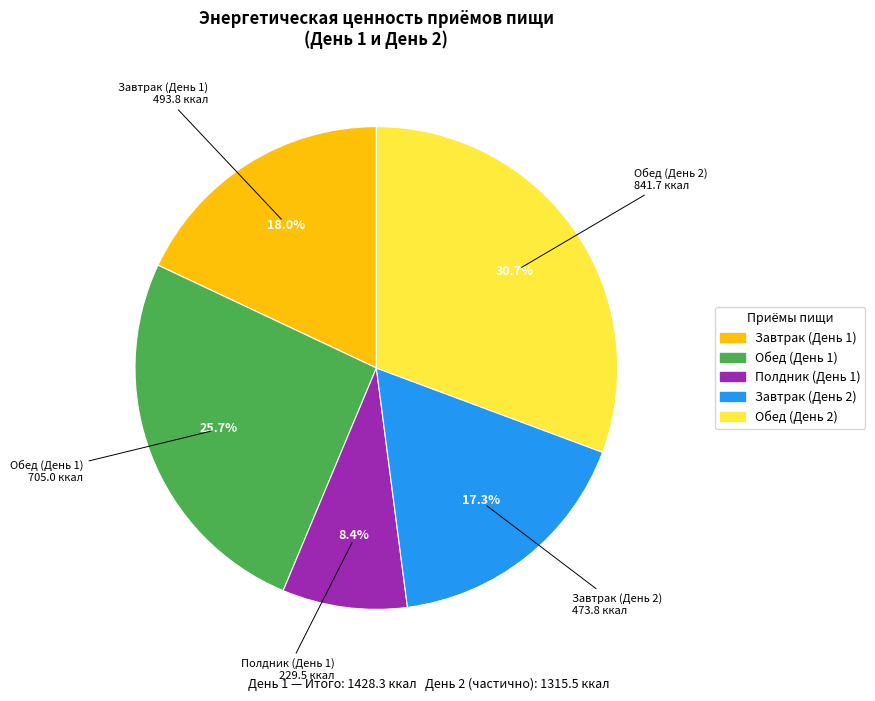

Does any single category account for the majority?

No